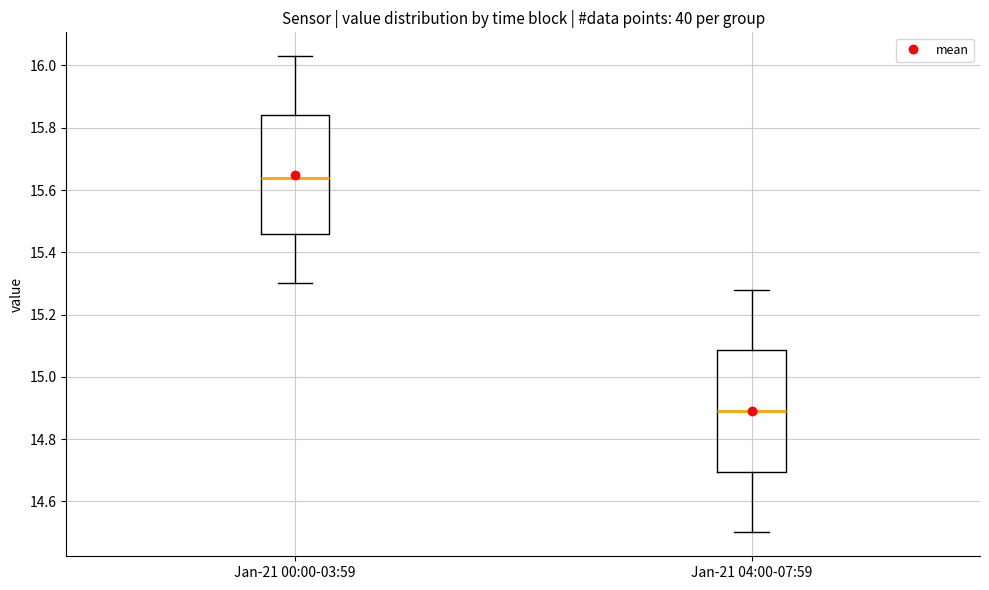

Reading left to right, transcribe this box plot: for each box, give where its median line is, the range the box spans, and where its two whiskers end, as read against the y-axis. The values are not printed on the chart, so give them approximately, as read against the axis.

Jan-21 00:00-03:59: median 15.64, box 15.46 to 15.84, whiskers 15.30 to 16.04
Jan-21 04:00-07:59: median 14.90, box 14.70 to 15.08, whiskers 14.50 to 15.28